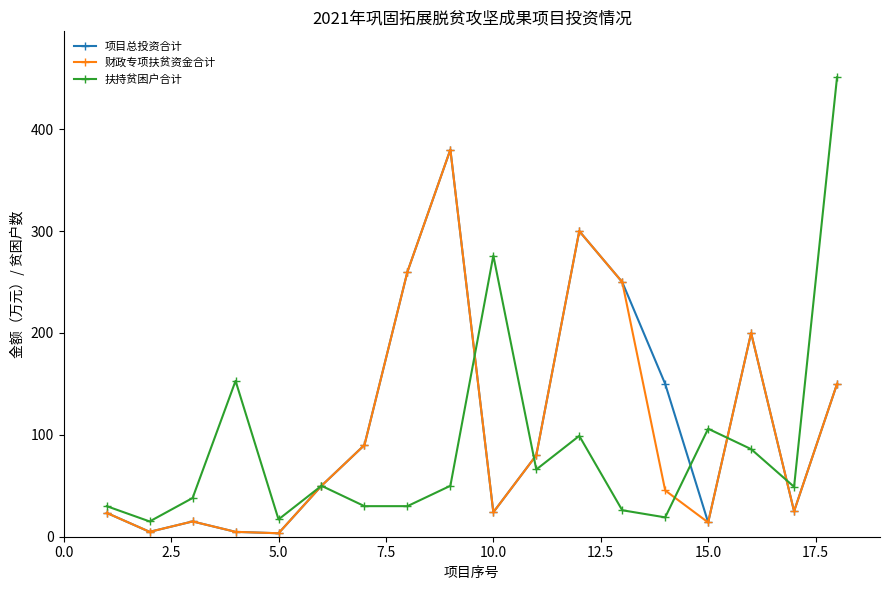

What are all the series names shown in the legend?

项目总投资合计, 财政专项扶贫资金合计, 扶持贫困户合计